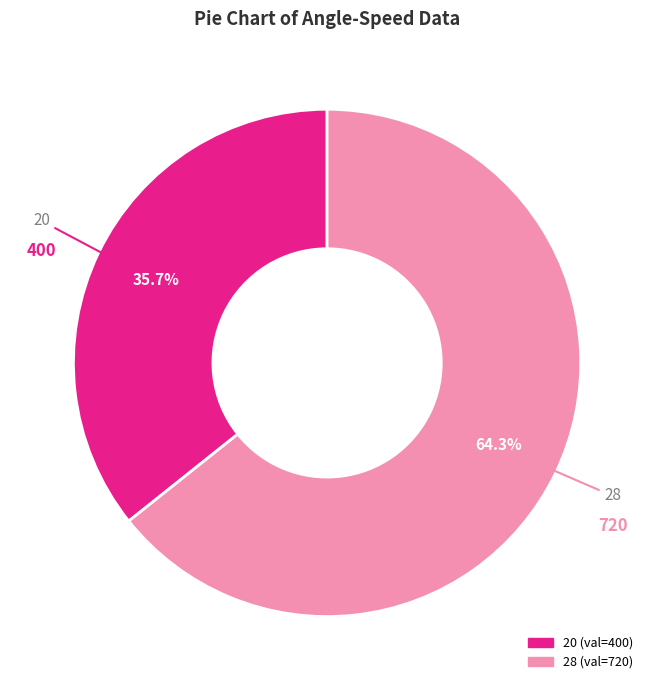

Is there any slice that represents more than half of the pie?

Yes